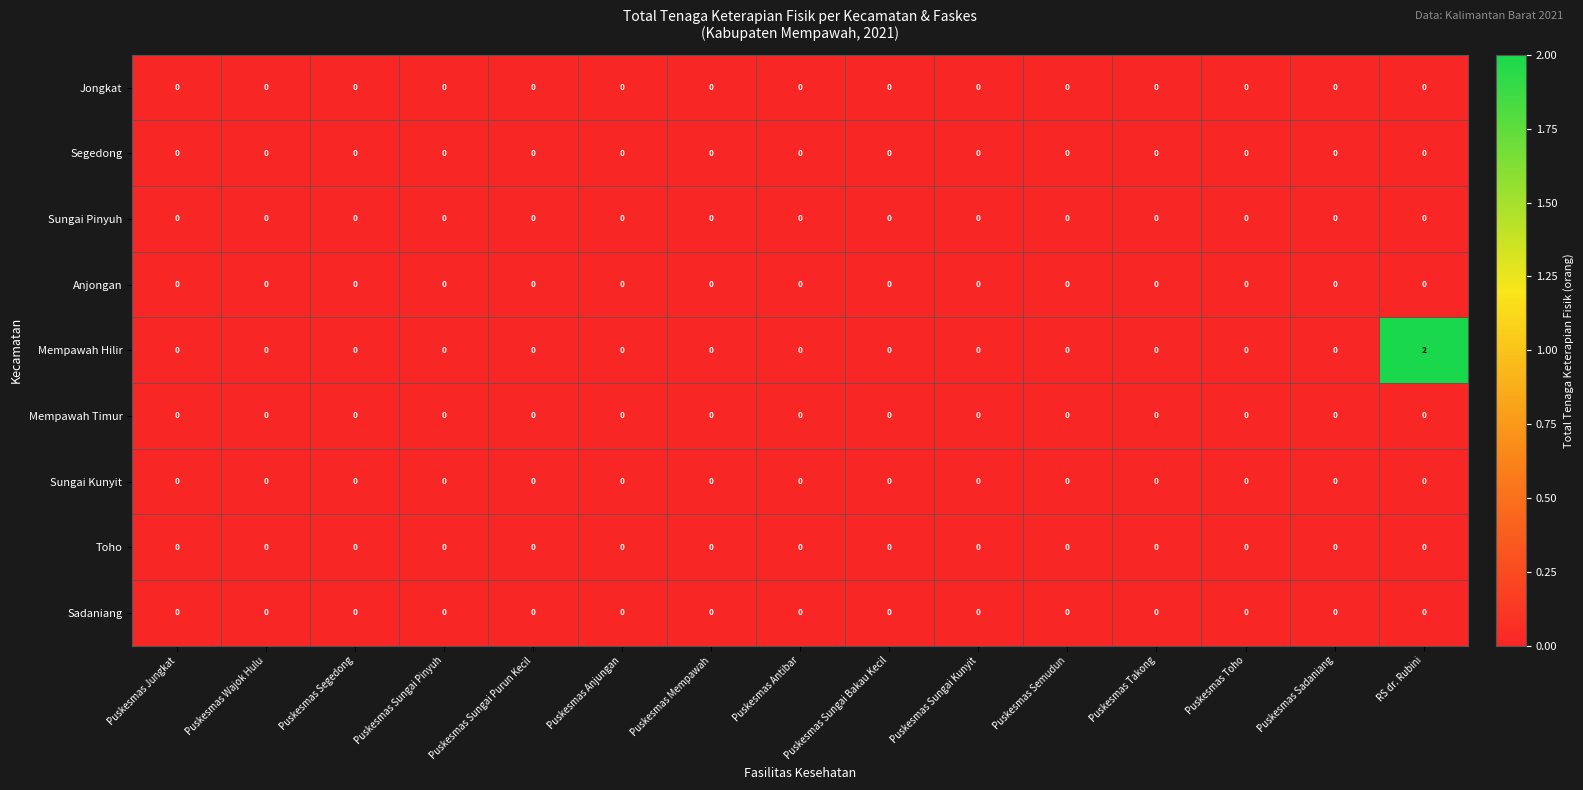

At which category does the chart reach its peak across all series?

RS dr. Rubini